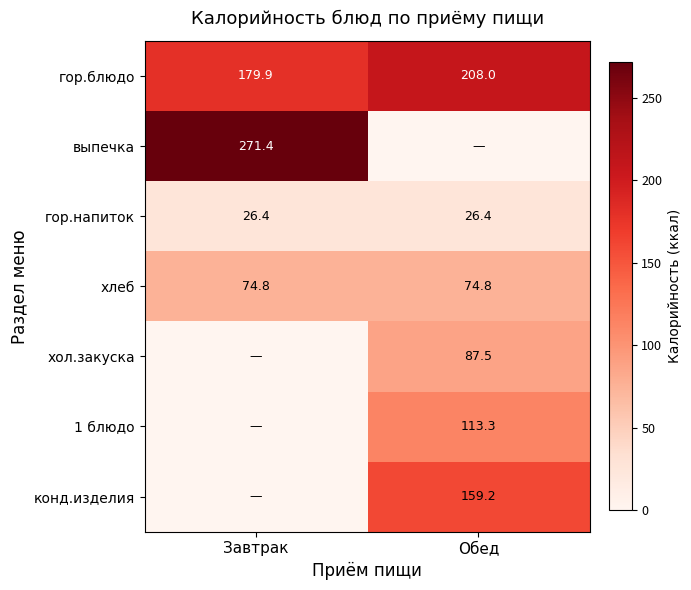

The хлеб series shows 23.1 at Обед. True or false?

False